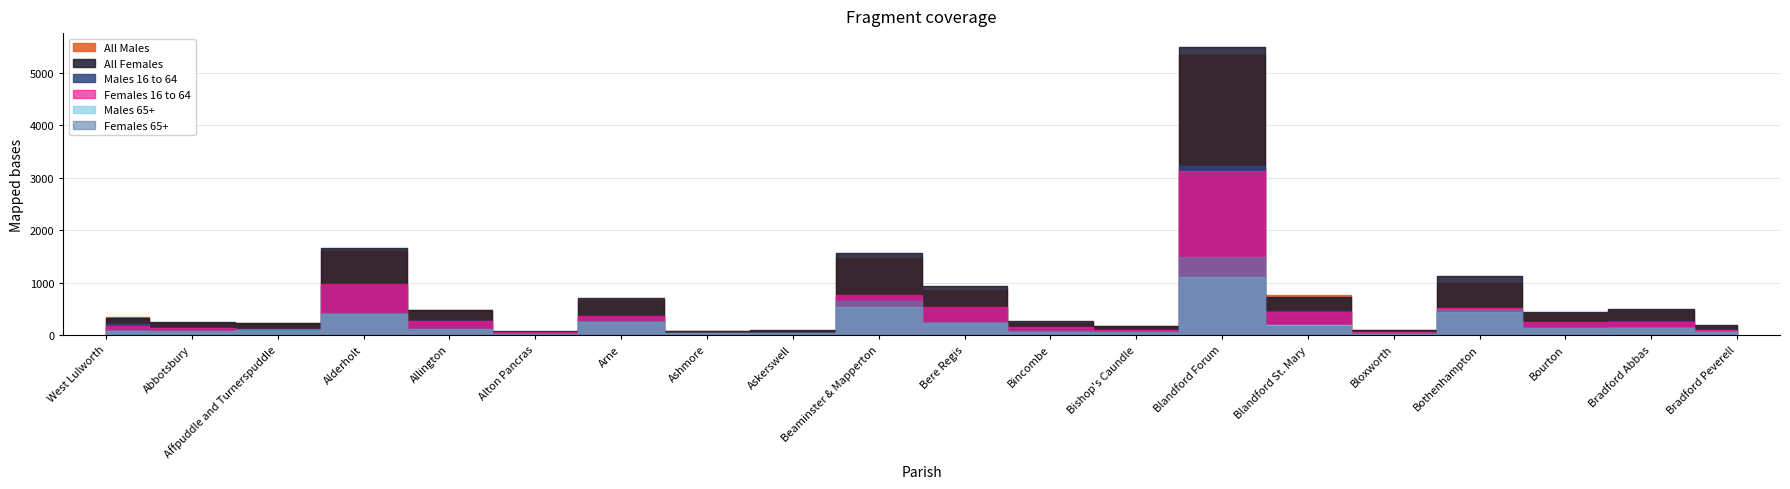

What is the total value across all series at Beaminster & Mapperton?

5705